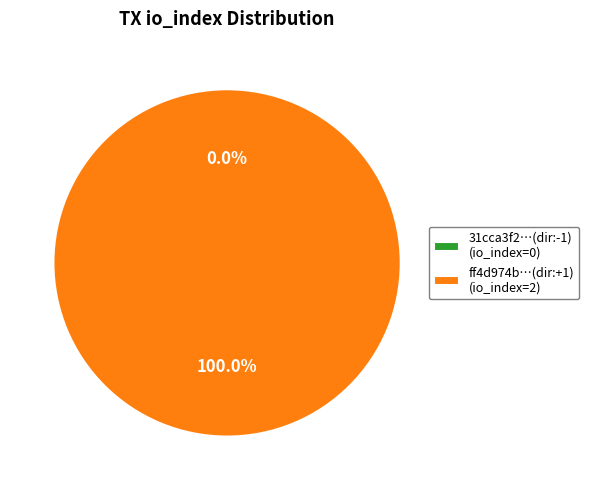

True or false: 1 accounts for 92% of the total.

False